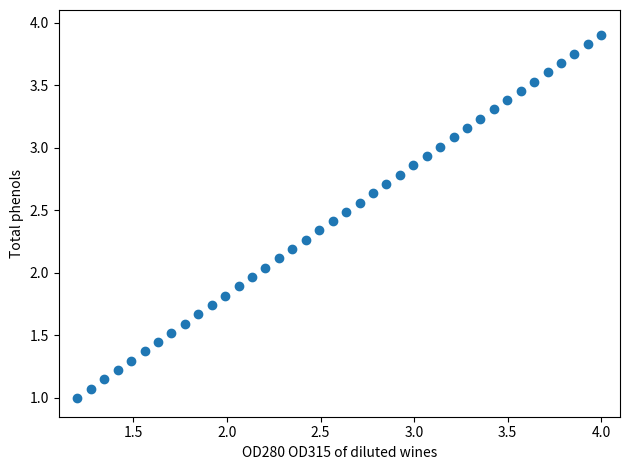

What is the range of X values (max minus min)?

2.8